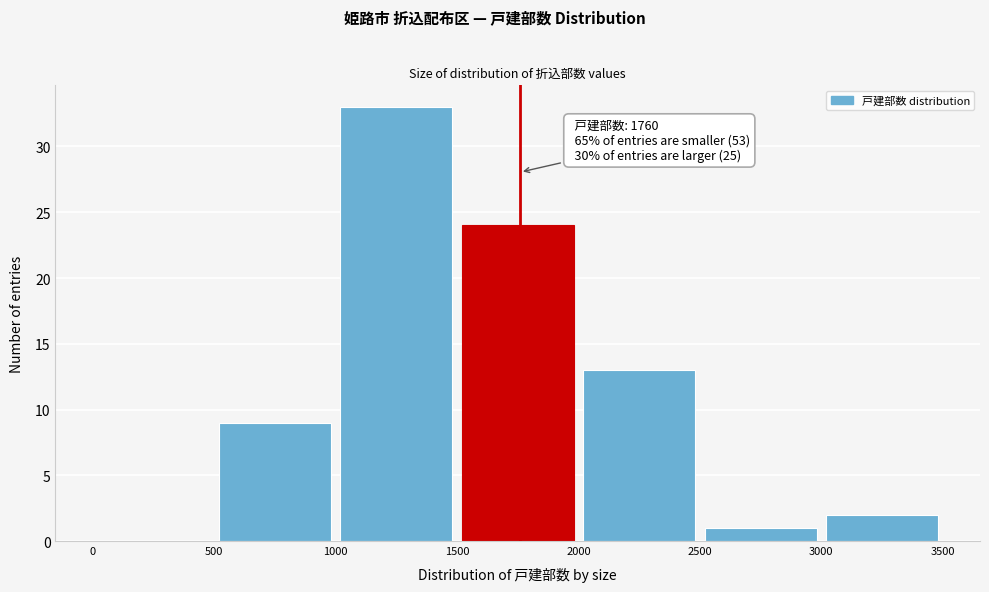

Over which range of the x-axis is the bar tallest?

1000 to 1500